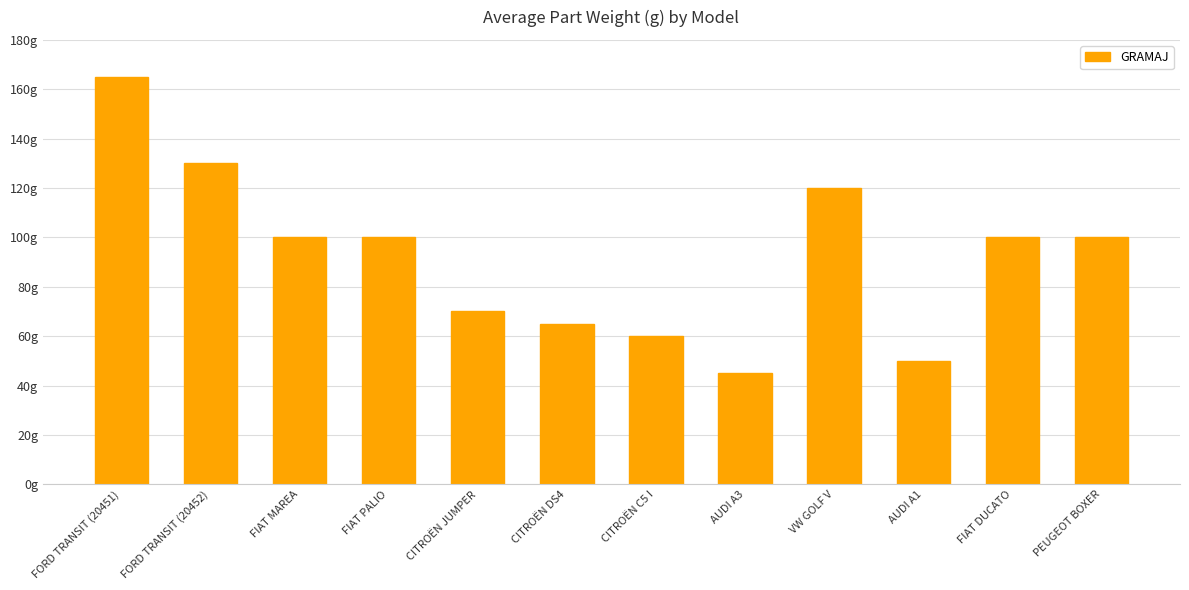

Does the chart contain any negative values?

No